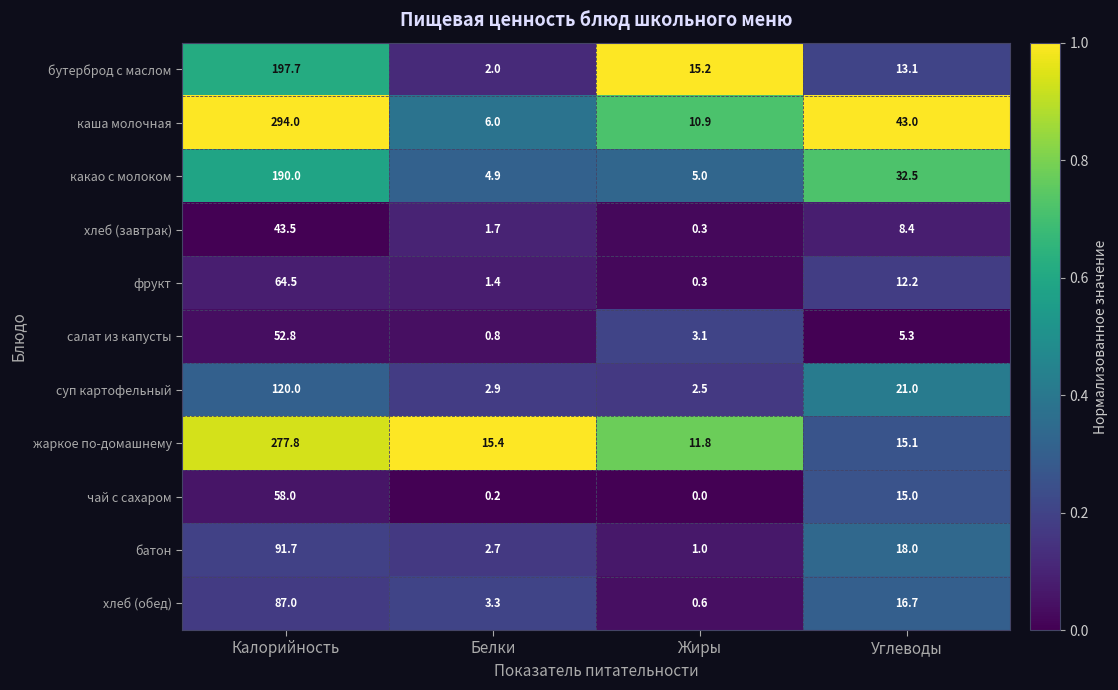

Which series has the widest spread of values?

каша молочная